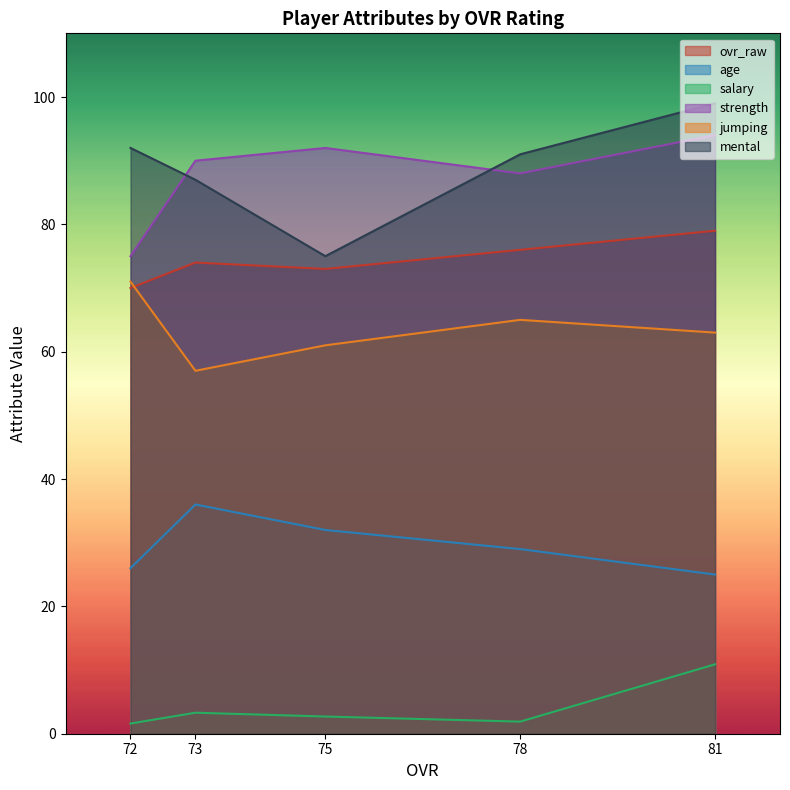

What is the minimum value for salary?

1.6